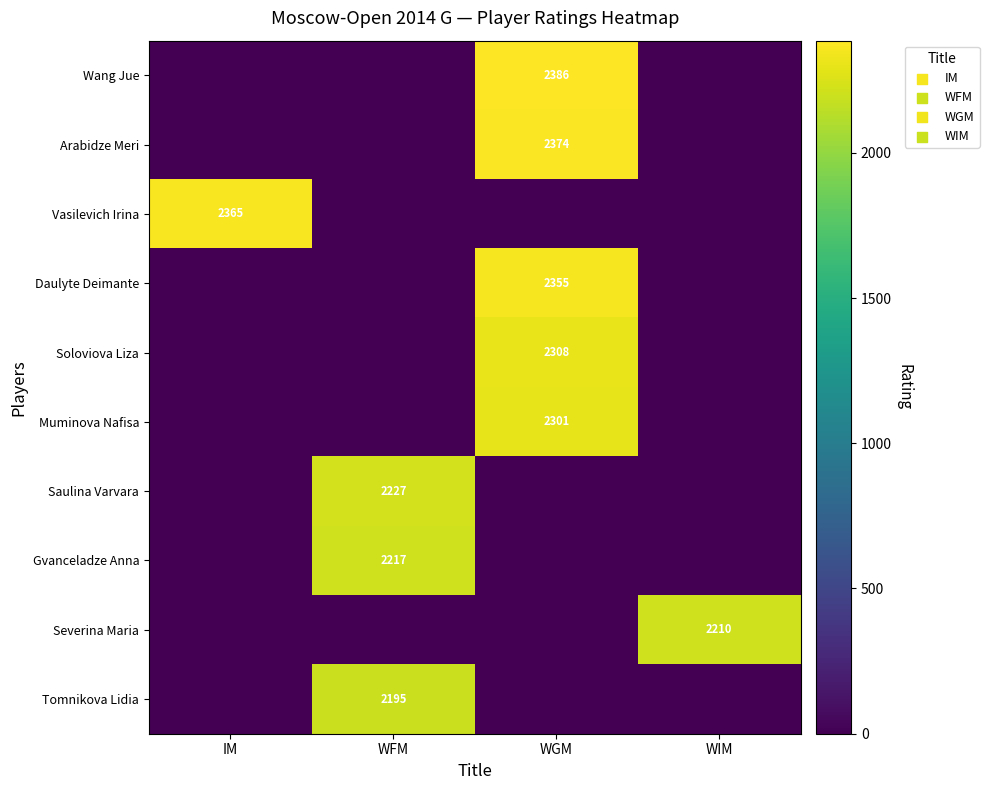

The Arabidze Meri series shows 1628 at WGM. True or false?

False